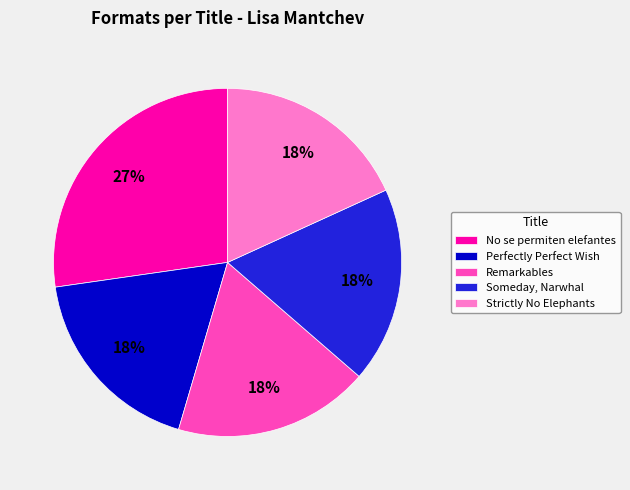

Which slice is the largest?

No se permiten elefantes